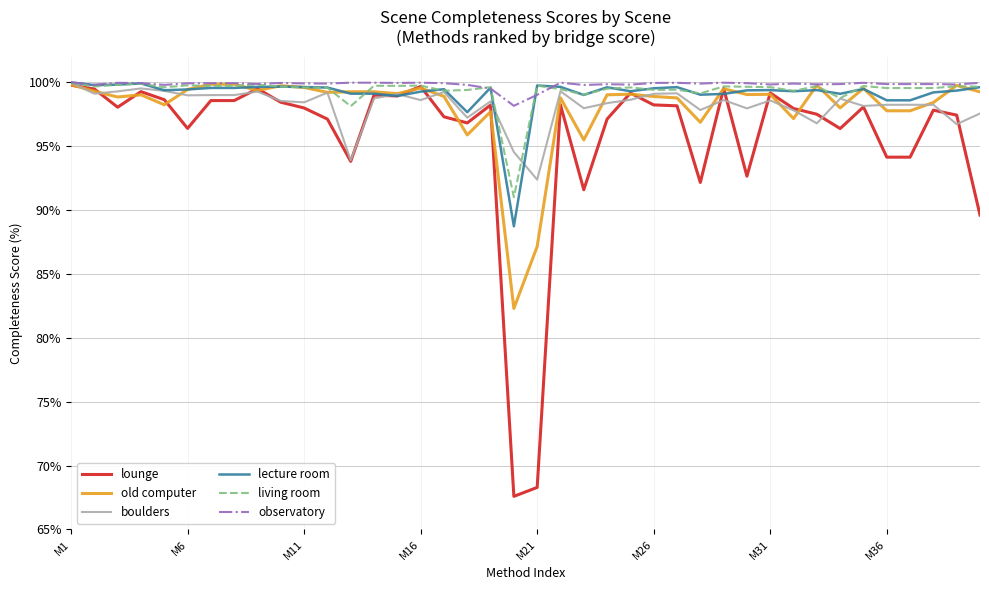

What is the highest value of the lounge series?

99.8